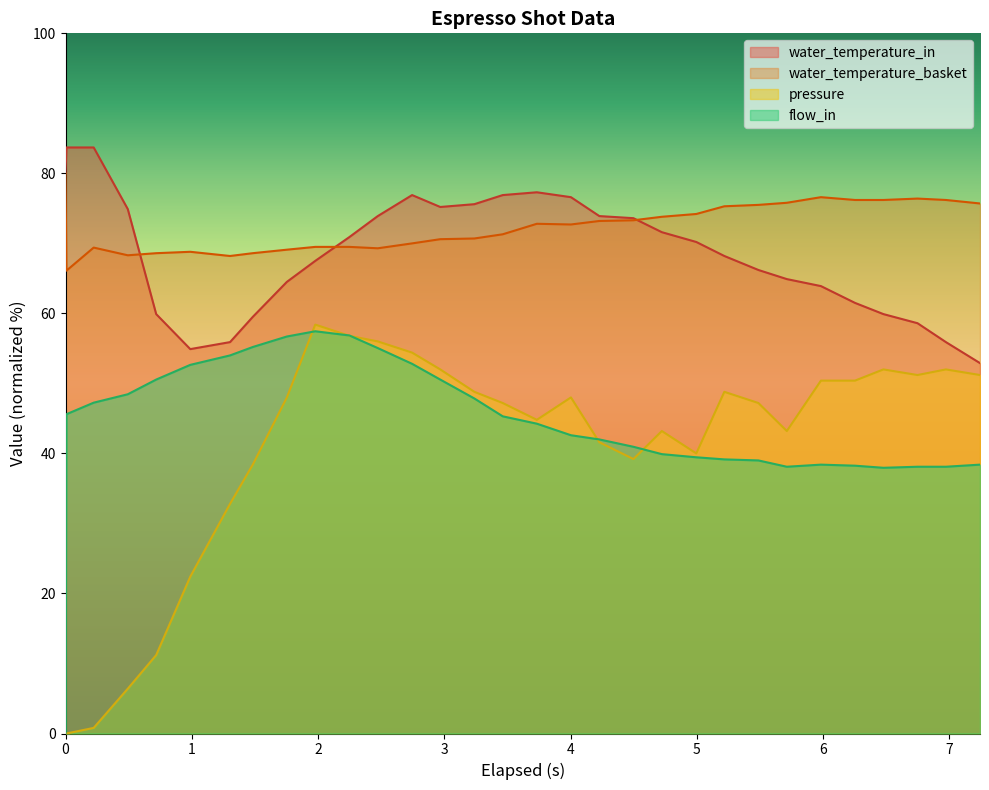

True or false: flow_in and water_temperature_basket intersect in this chart.

False